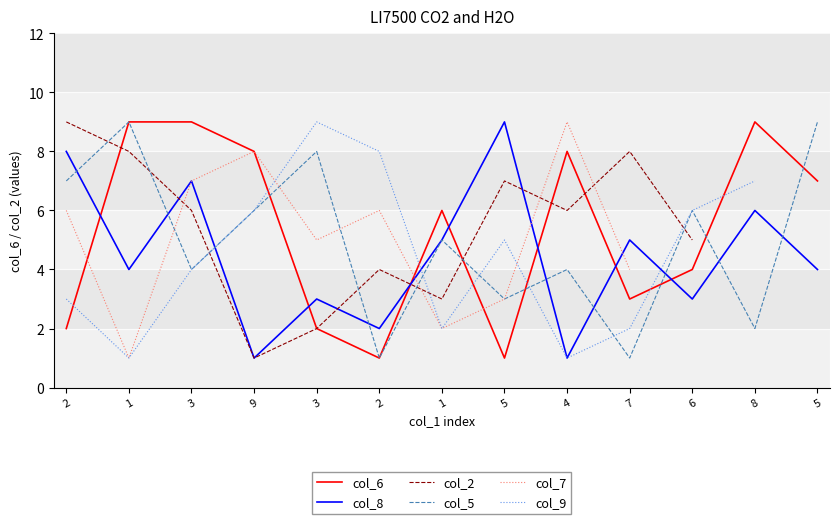

List the labels in order of col_5 value, largest first.

1, 5, 3, 2, 9, 6, 1, 3, 4, 5, 8, 2, 7